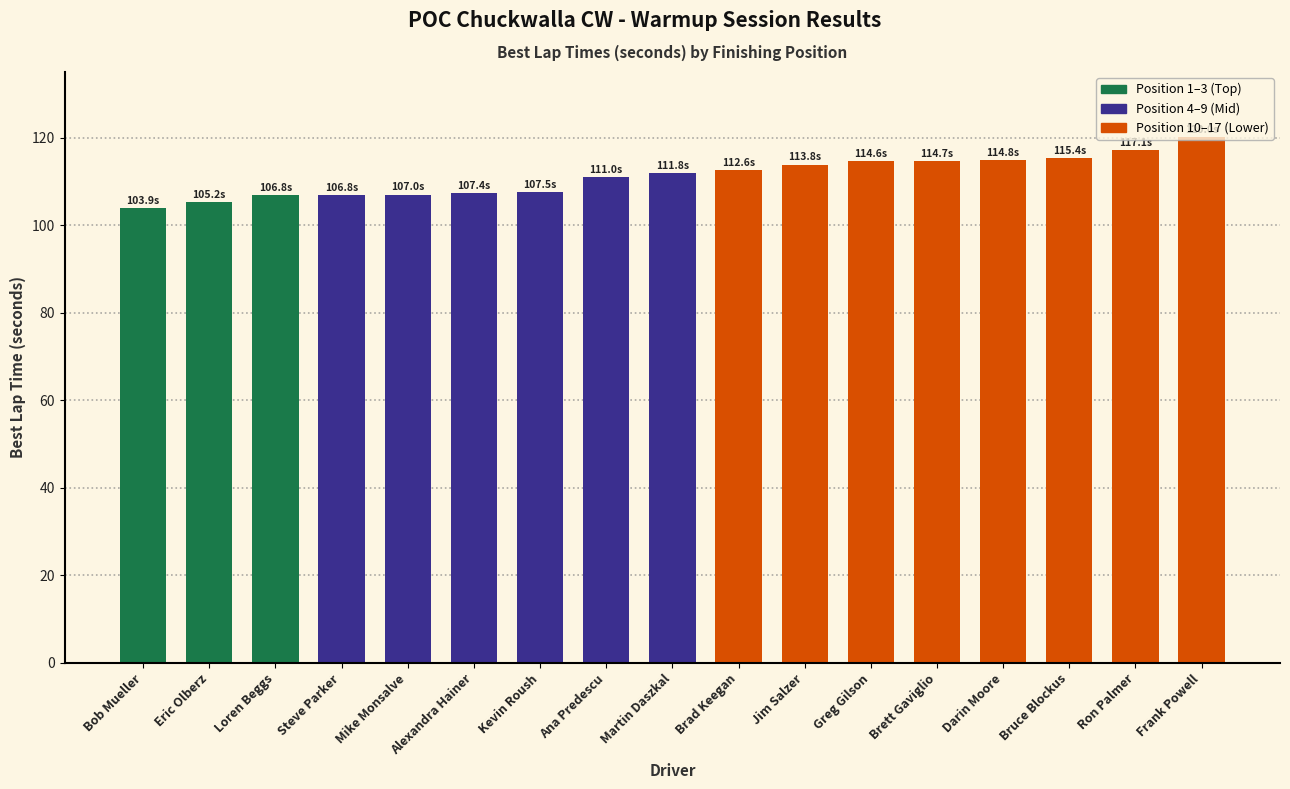

What is the difference between the maximum and second lowest values?

14.8